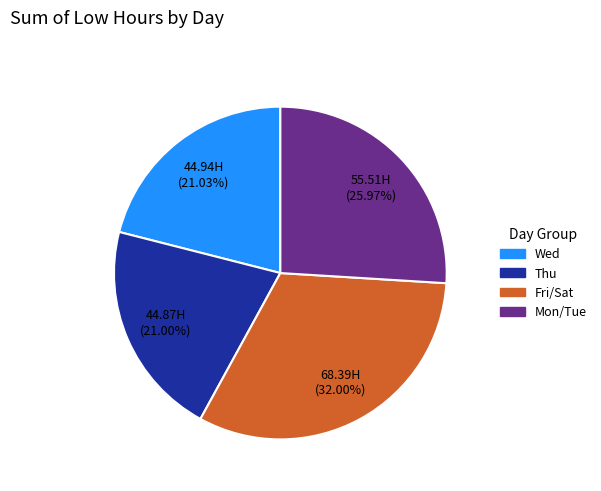

Is there any slice that represents more than half of the pie?

No